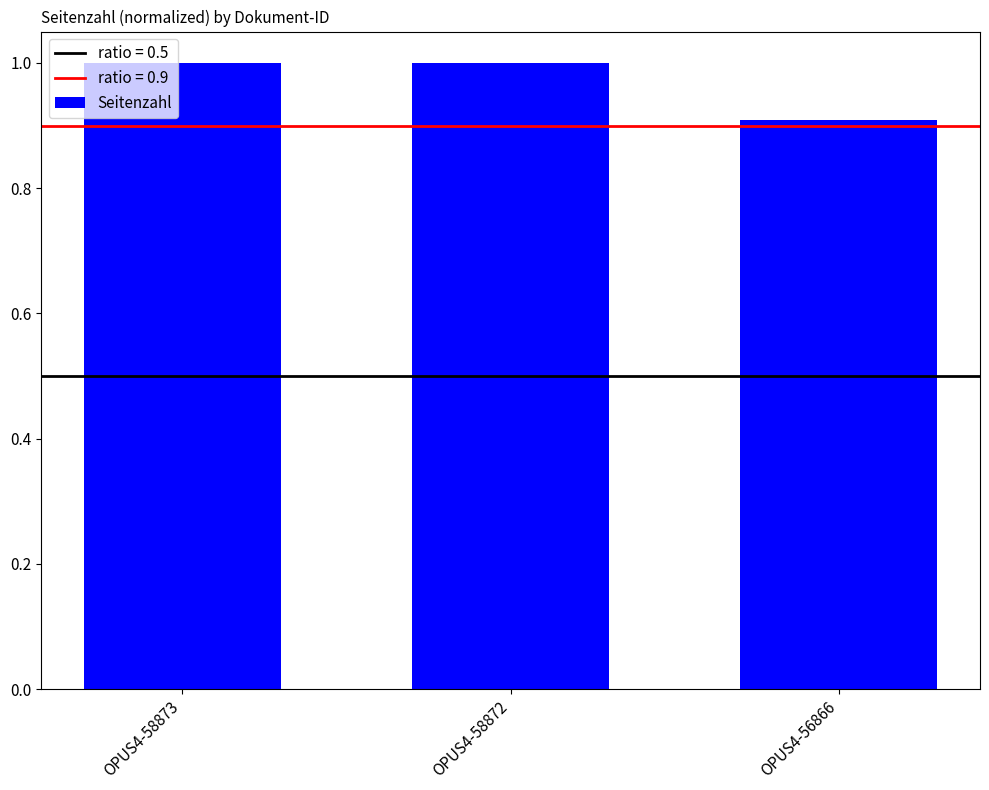

At which category does the chart reach its minimum across all series?

OPUS4-56866